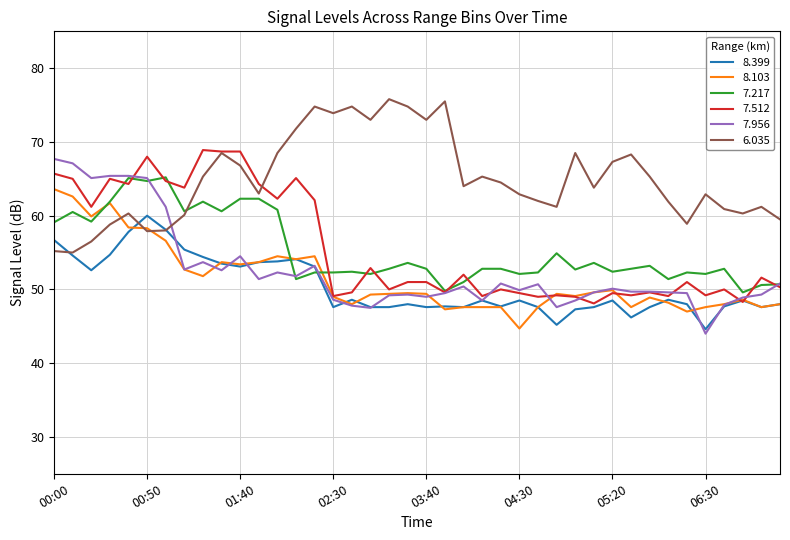

What is the minimum value shown in the chart?

44.0